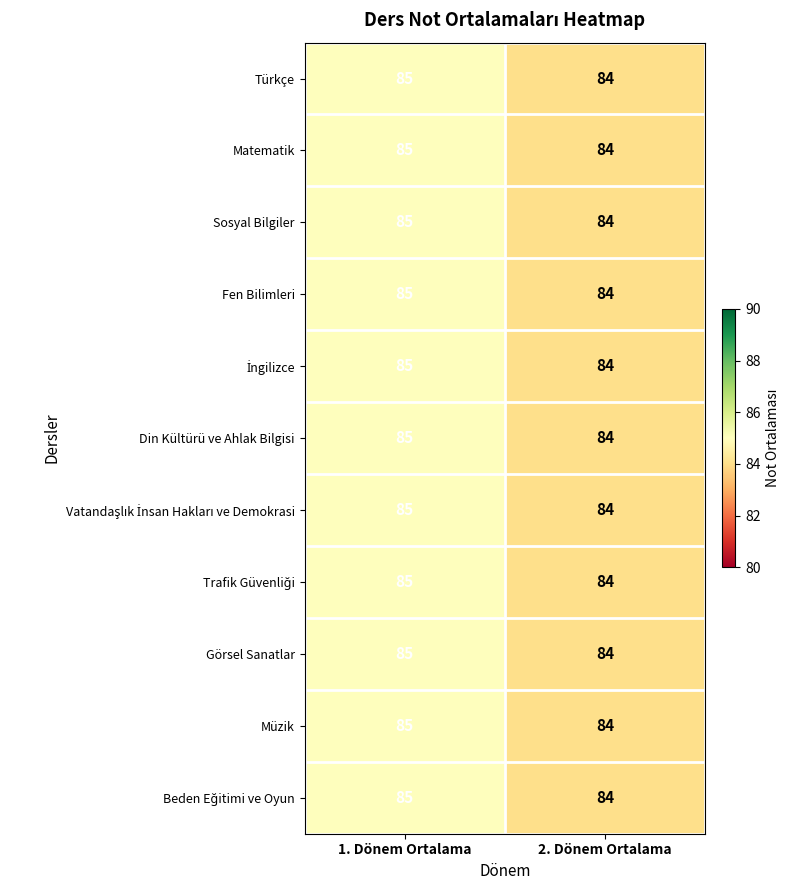

Where is Matematik nearest to the value 84?

2. Dönem Ortalama